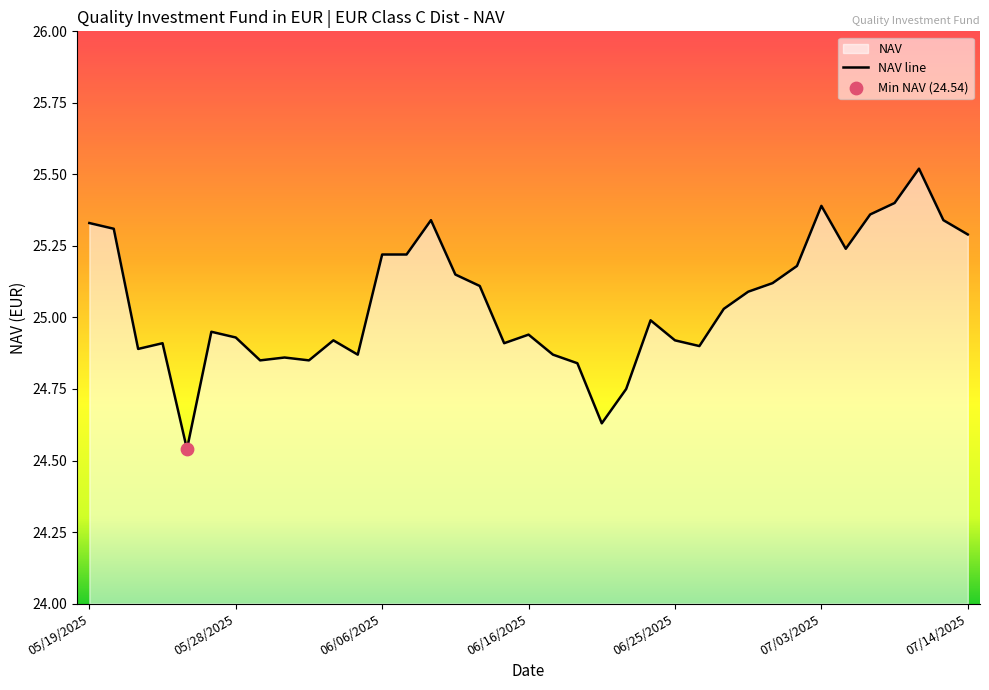

What is the change in value from 13 to 28?

-0.1